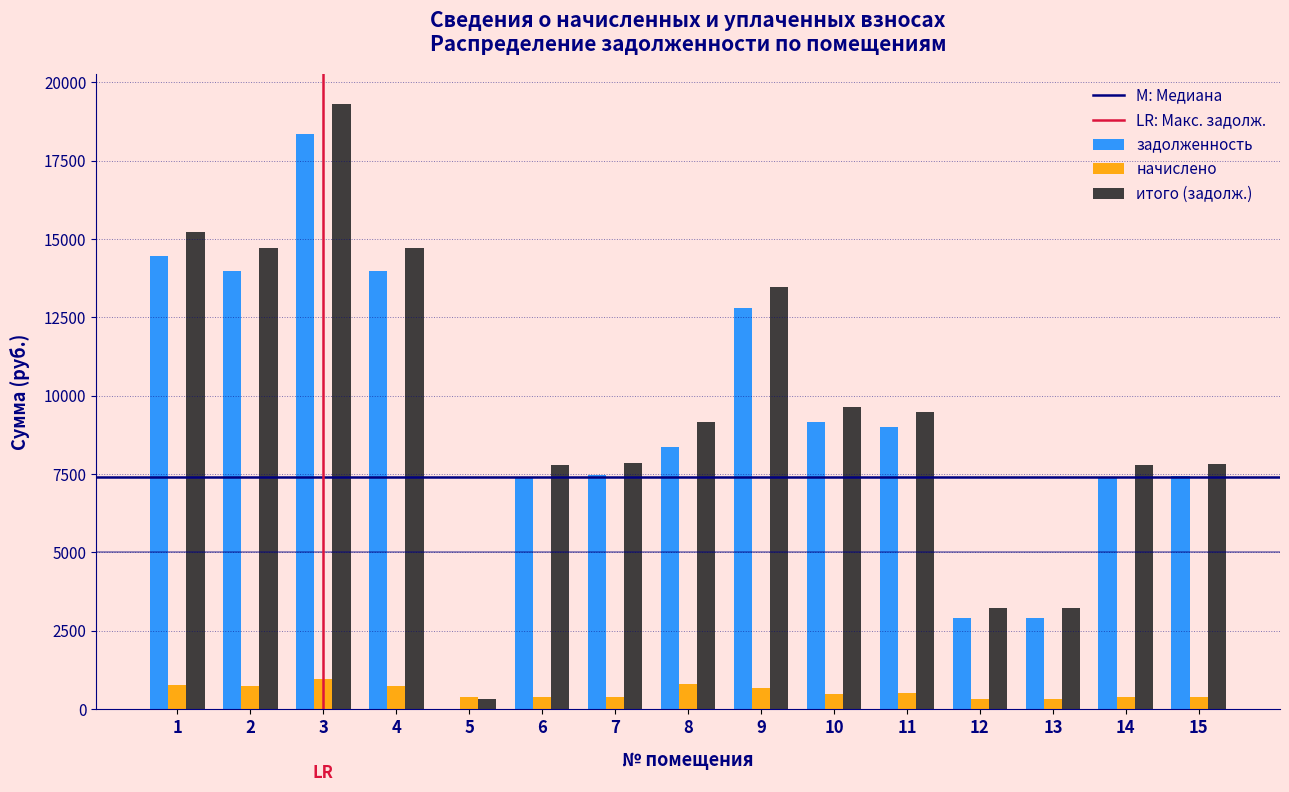

At which category is the sum across all series the highest?

3